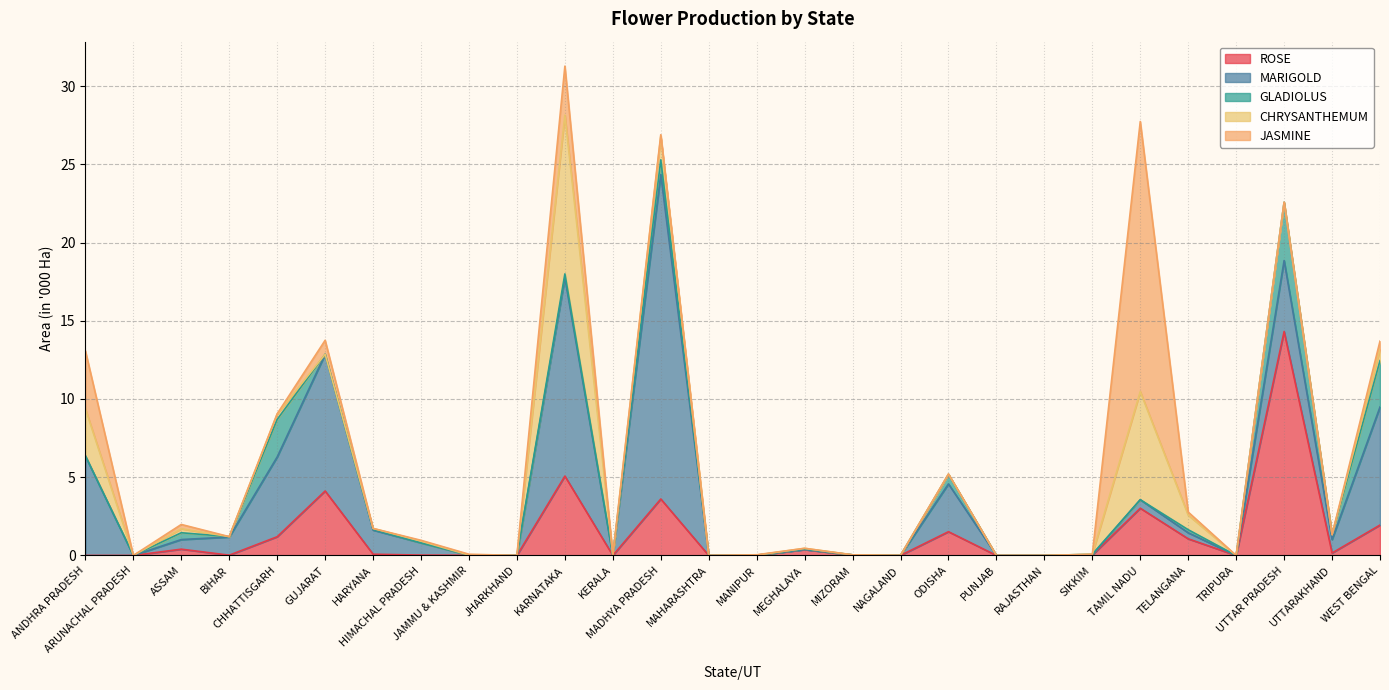

How many lines are shown in the chart?

5